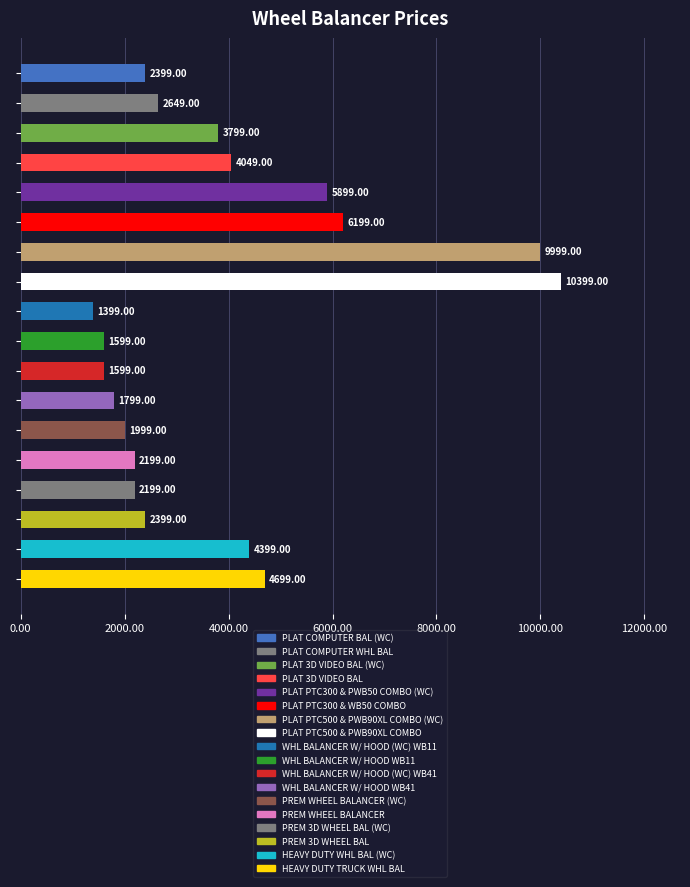

What is the difference between the second highest and second lowest values?

8400